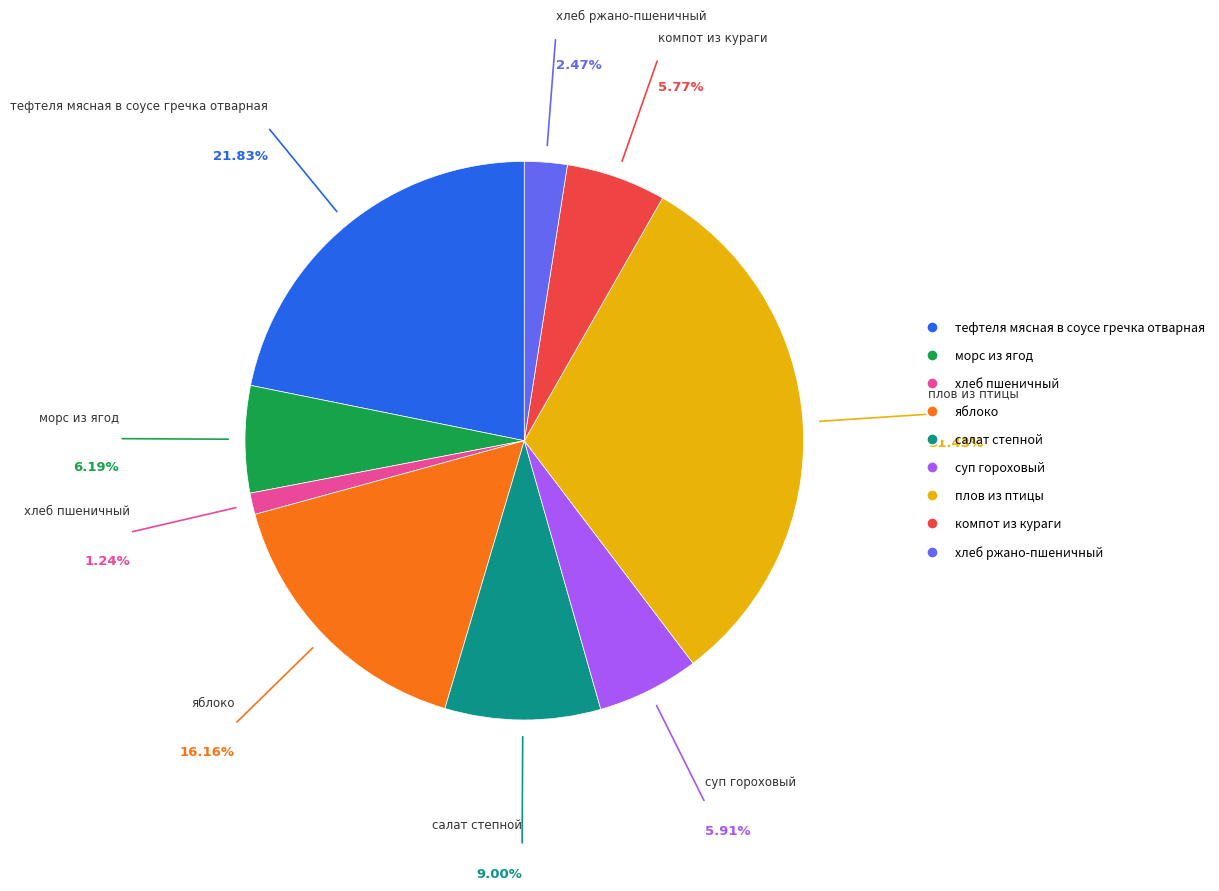

Approximately how many times larger is the value at морс из ягод compared to компот из кураги?

1.1